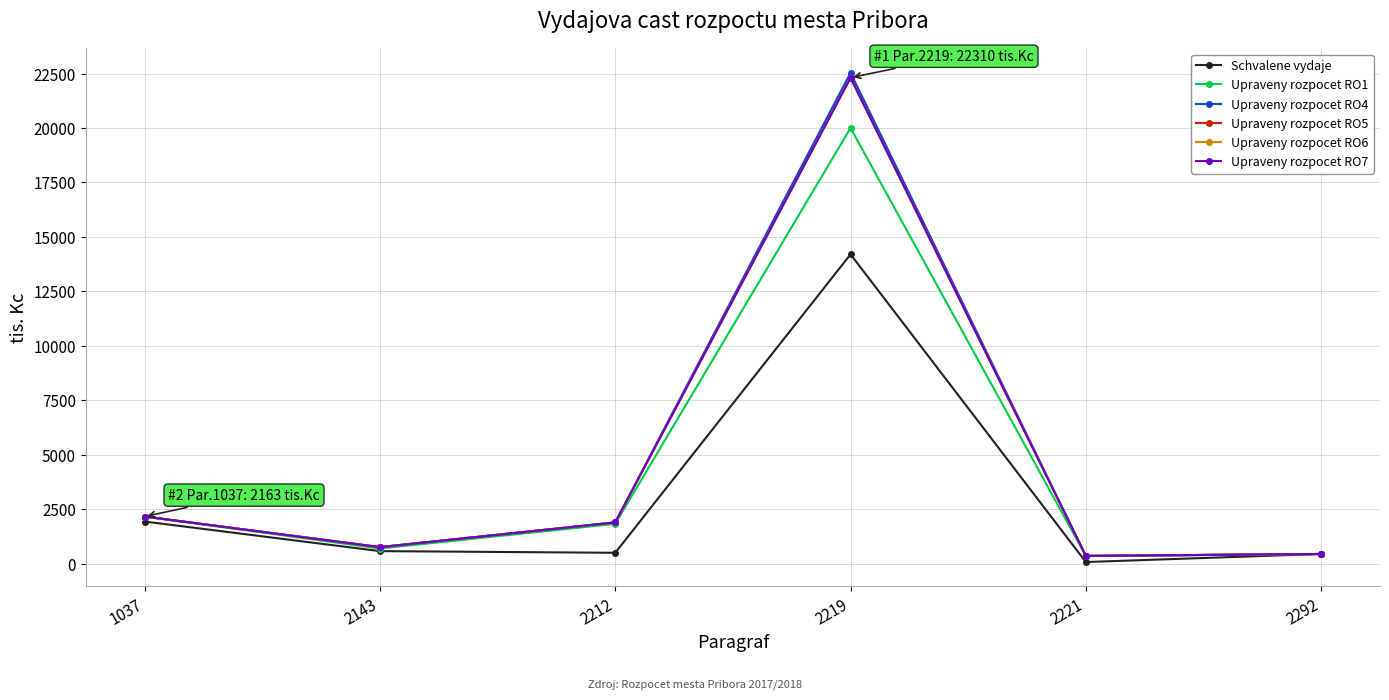

True or false: Upraveny rozpocet RO5 and Schvalene vydaje intersect in this chart.

False